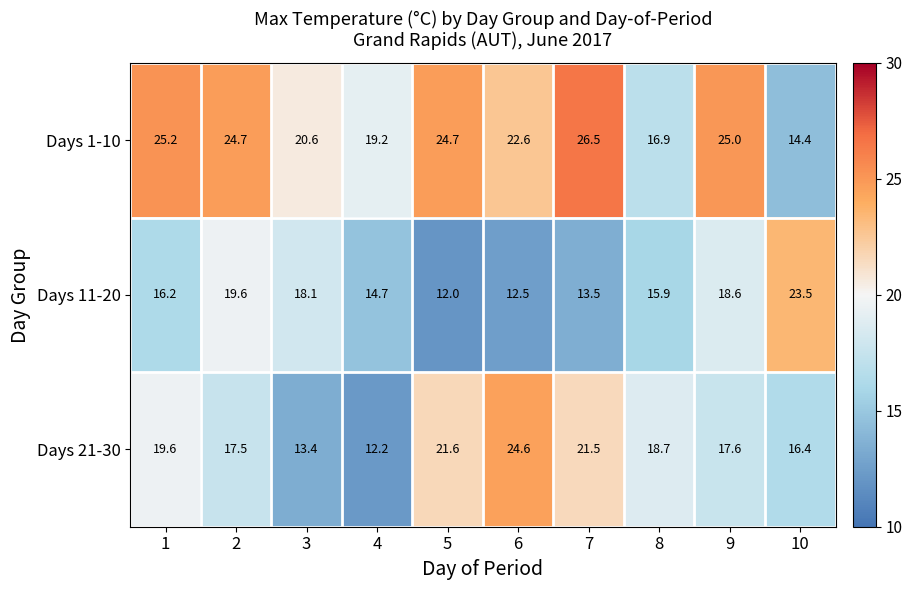

Rank the series by their average value, from lowest to highest.

Days 11-20, Days 21-30, Days 1-10